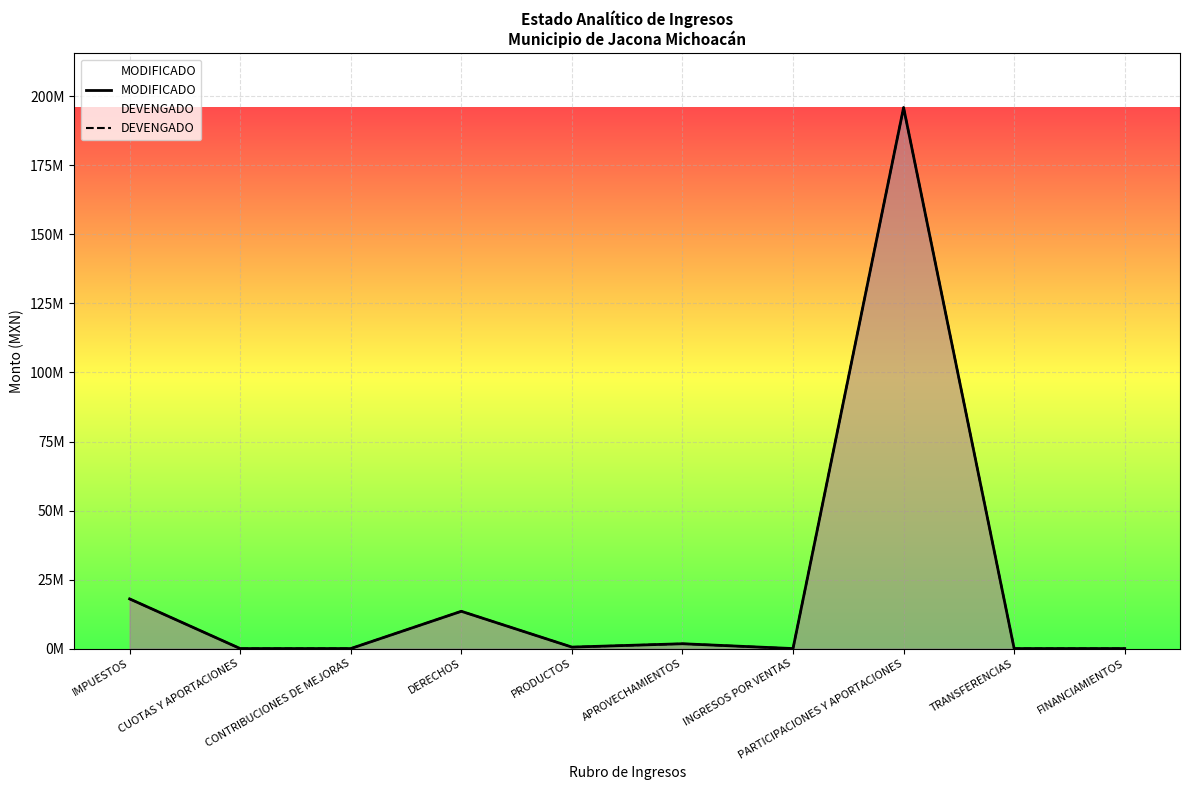

Which series has the largest total across all categories?

MODIFICADO